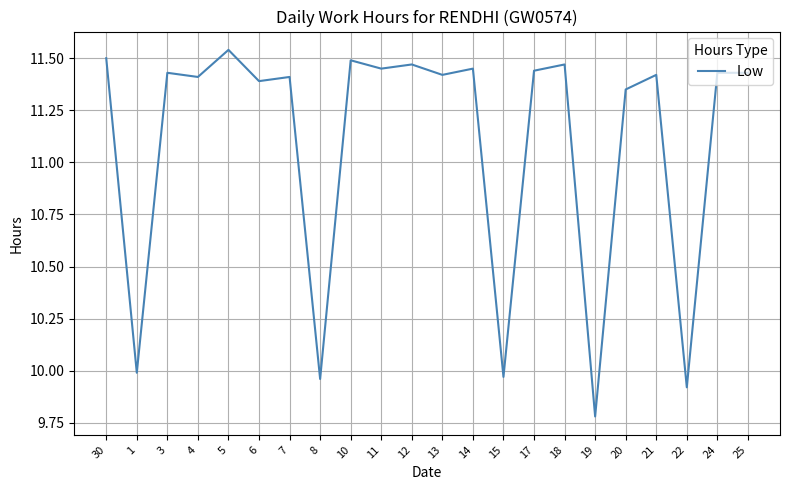

How many values are below 11?

5